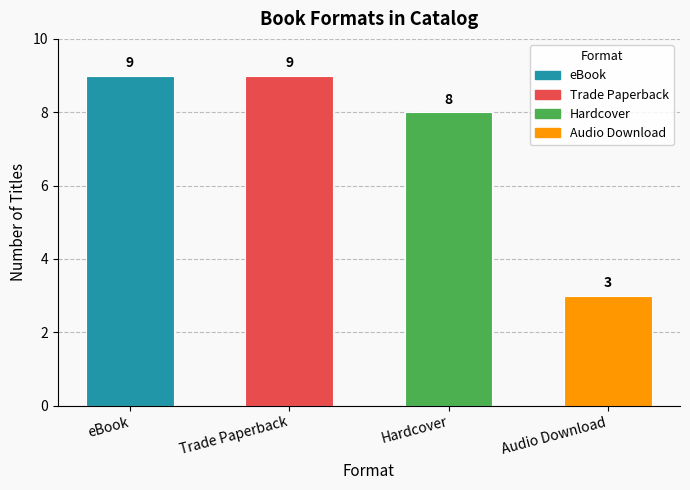

At which label is the value closest to 6?

Hardcover